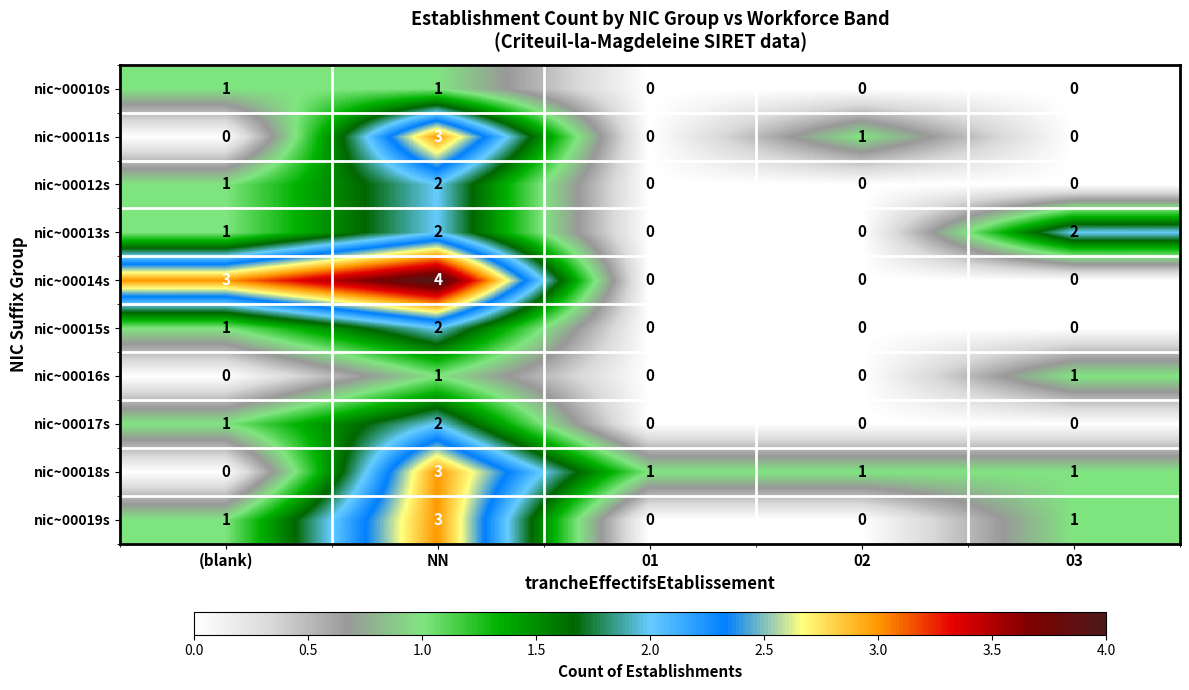

The nic~00018s series shows -1 at (blank). True or false?

False